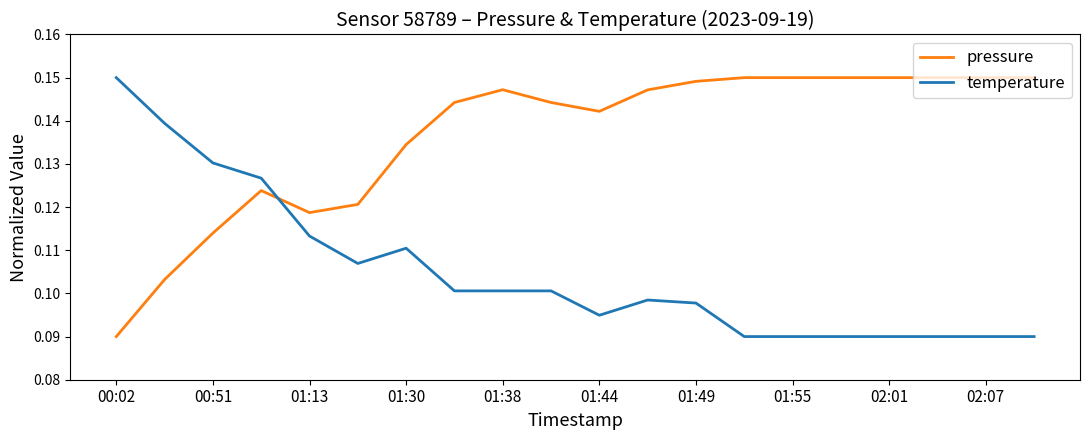

Which series has the largest total across all categories?

pressure